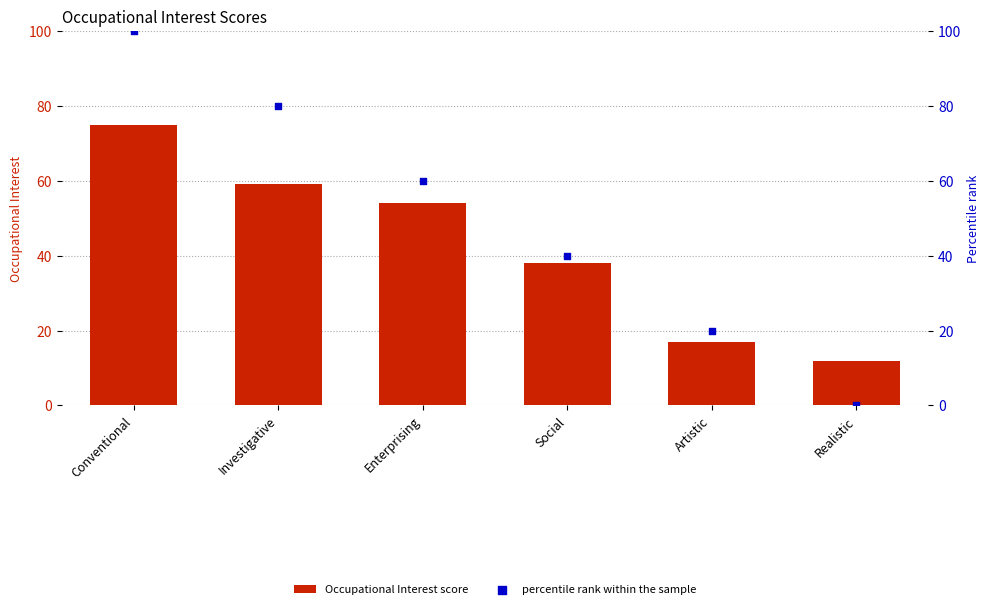

Is the value of percentile rank within the sample at Investigative greater than the value of Occupational Interest score at Artistic?

Yes